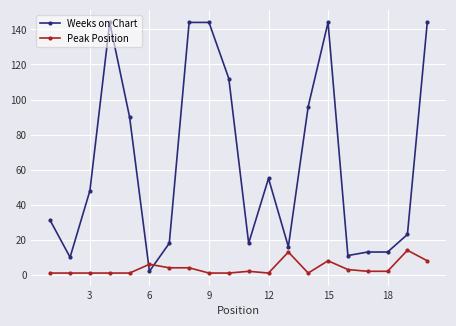

Which series has the largest range (max minus min)?

Weeks on Chart